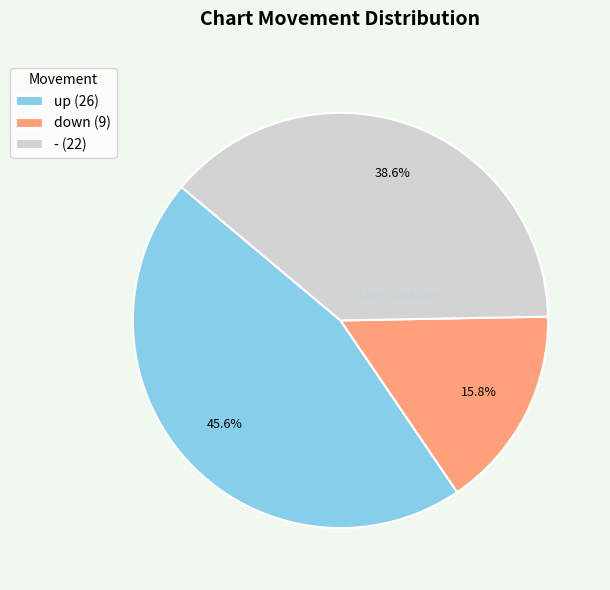

Which slice is the largest?

up